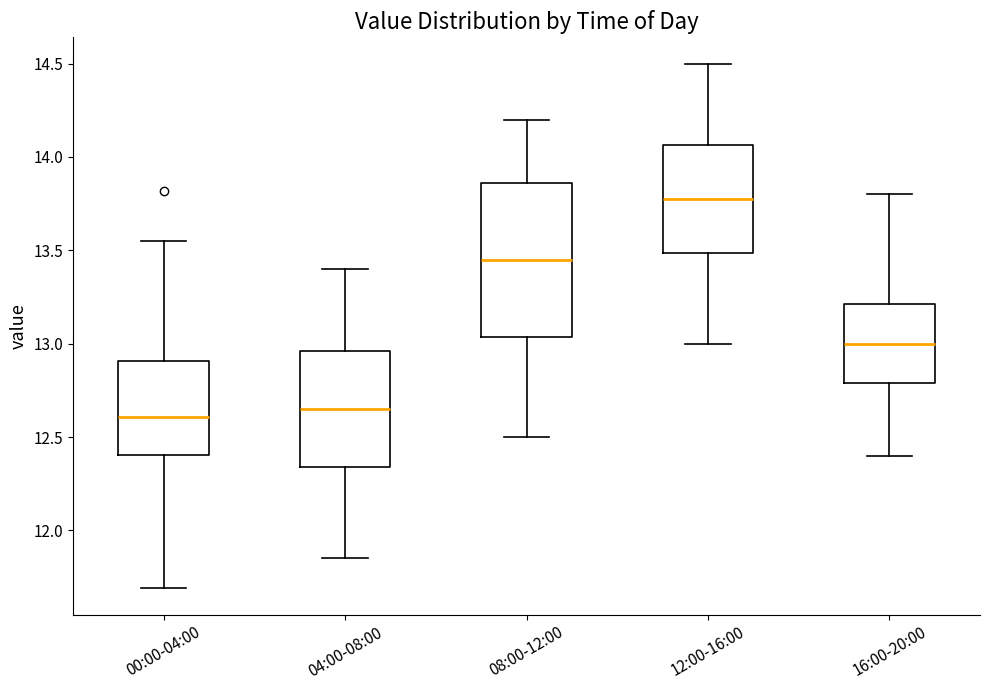

Reading left to right, read every box against the y-axis: the position of its median line, the range the box covers, and the ends of its whiskers. The values are not printed on the chart, so give them approximately, as read against the axis.

00:00-04:00: median 12.60, box 12.40 to 12.90, whiskers 11.70 to 13.55
04:00-08:00: median 12.65, box 12.35 to 12.95, whiskers 11.85 to 13.40
08:00-12:00: median 13.45, box 13.05 to 13.85, whiskers 12.50 to 14.20
12:00-16:00: median 13.80, box 13.50 to 14.05, whiskers 13.00 to 14.50
16:00-20:00: median 13.00, box 12.80 to 13.20, whiskers 12.40 to 13.80